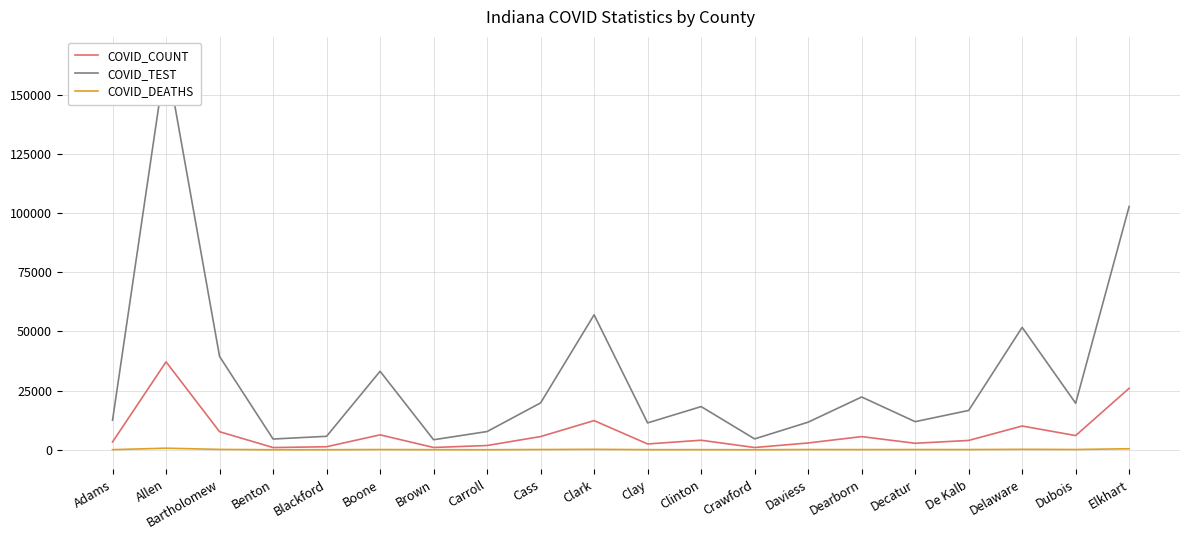

Does the chart have visible grid lines?

Yes